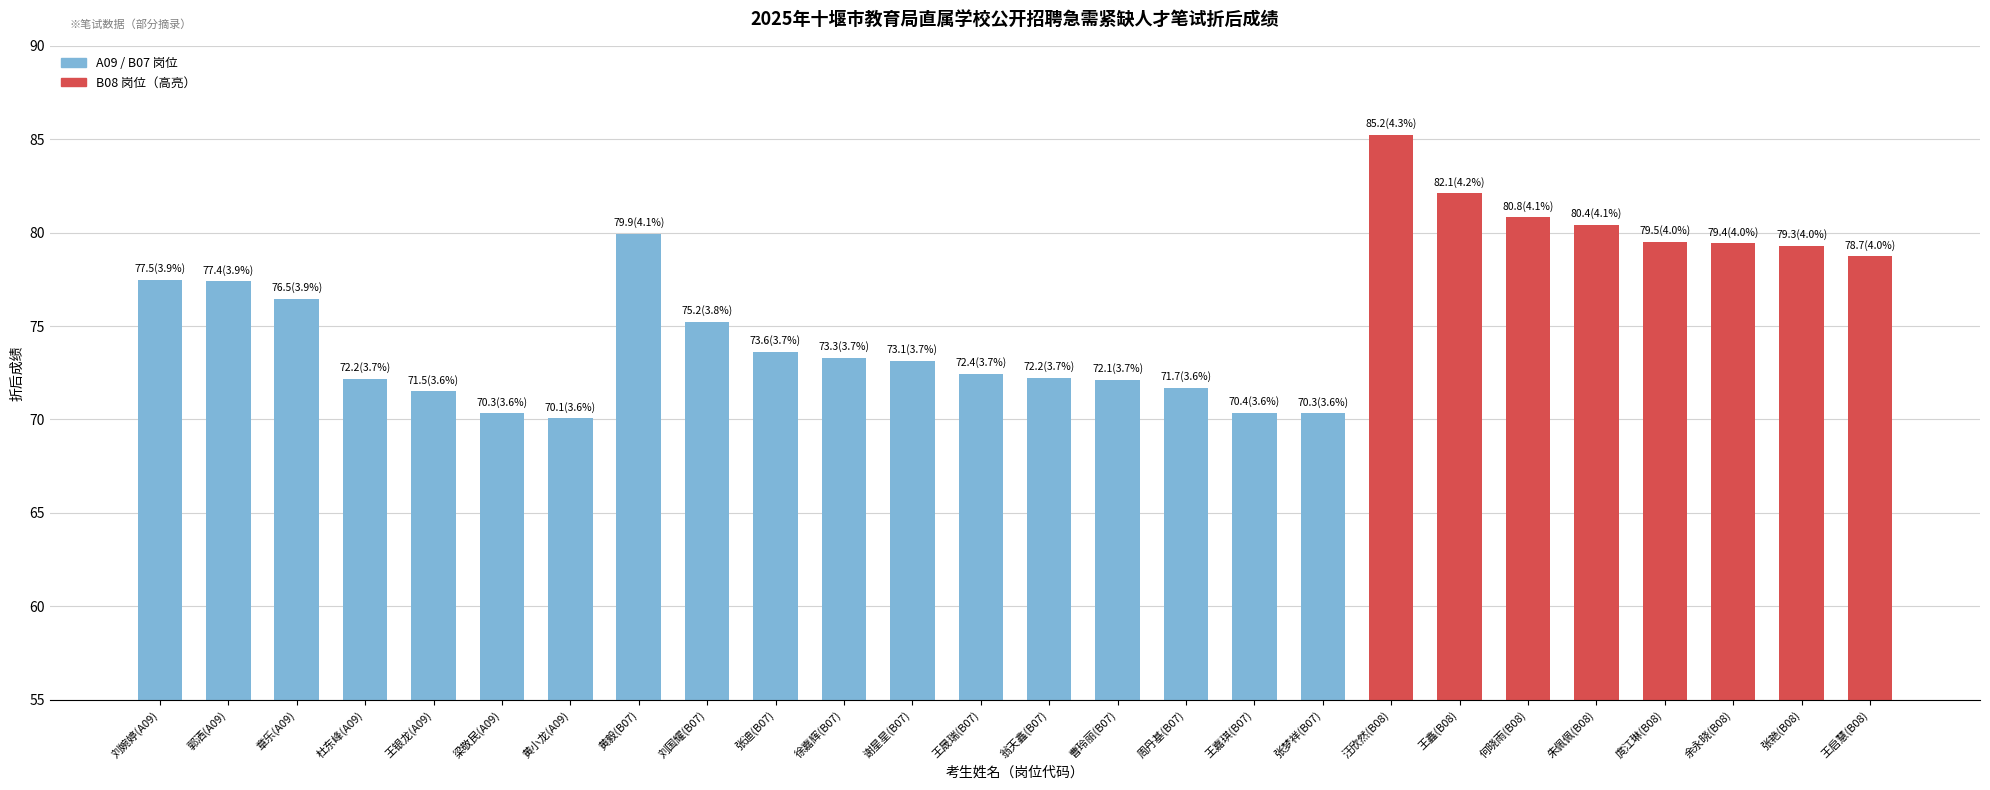

What is the sum of the values at 庹江琳(B08) and 张迪(B07)?

153.1